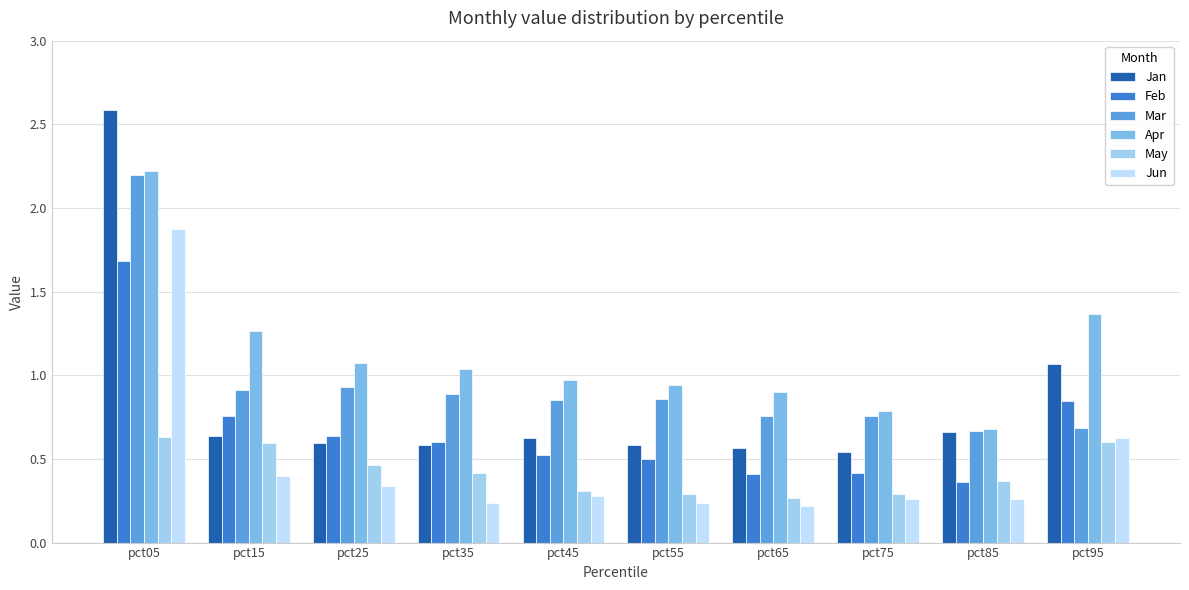

Reading left to right, what are all the values shown in this chart?

Jan: 2.6	0.6	0.6	0.6	0.6	0.6	0.6	0.5	0.7	1.1
Feb: 1.7	0.8	0.6	0.6	0.5	0.5	0.4	0.4	0.4	0.8
Mar: 2.2	0.9	0.9	0.9	0.9	0.9	0.8	0.8	0.7	0.7
Apr: 2.2	1.3	1.1	1.0	1.0	0.9	0.9	0.8	0.7	1.4
May: 0.6	0.6	0.5	0.4	0.3	0.3	0.3	0.3	0.4	0.6
Jun: 1.9	0.4	0.3	0.2	0.3	0.2	0.2	0.3	0.3	0.6